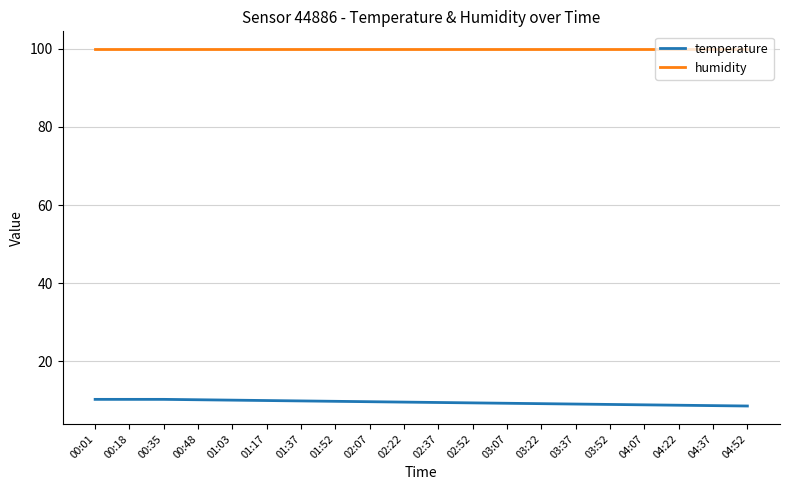

What is the highest value of the humidity series?

99.9